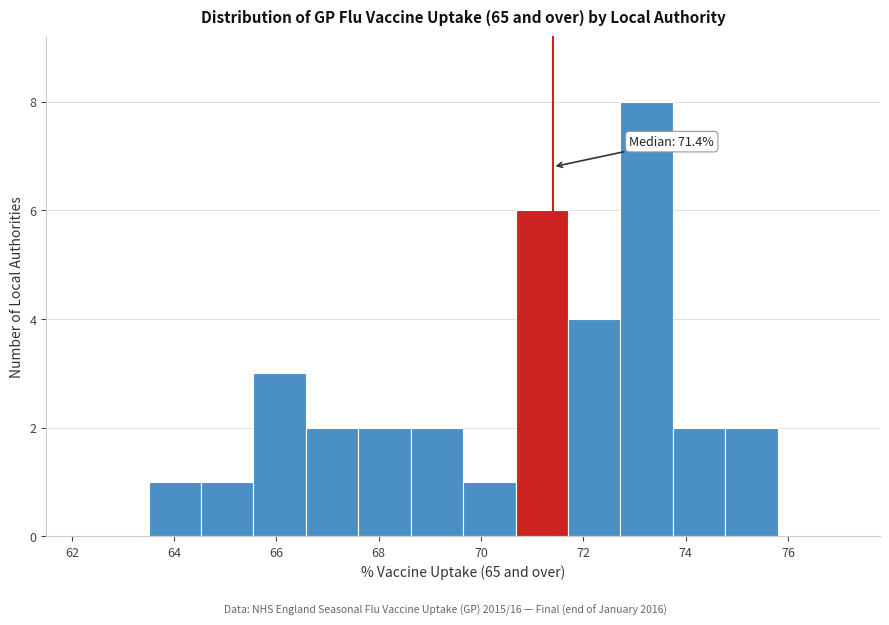

Which range on the x-axis has the tallest bar?

72.8 to 73.8